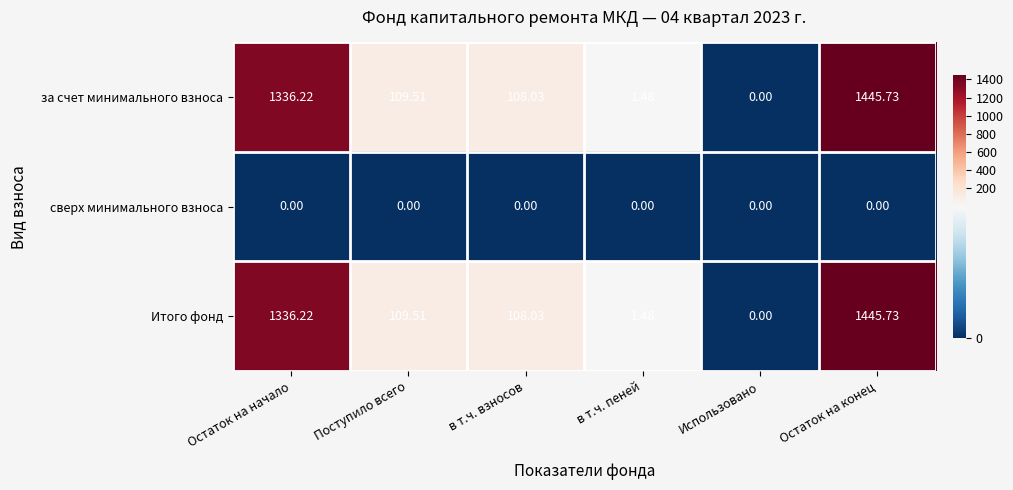

At which label does за счет минимального взноса reach its minimum?

Использовано